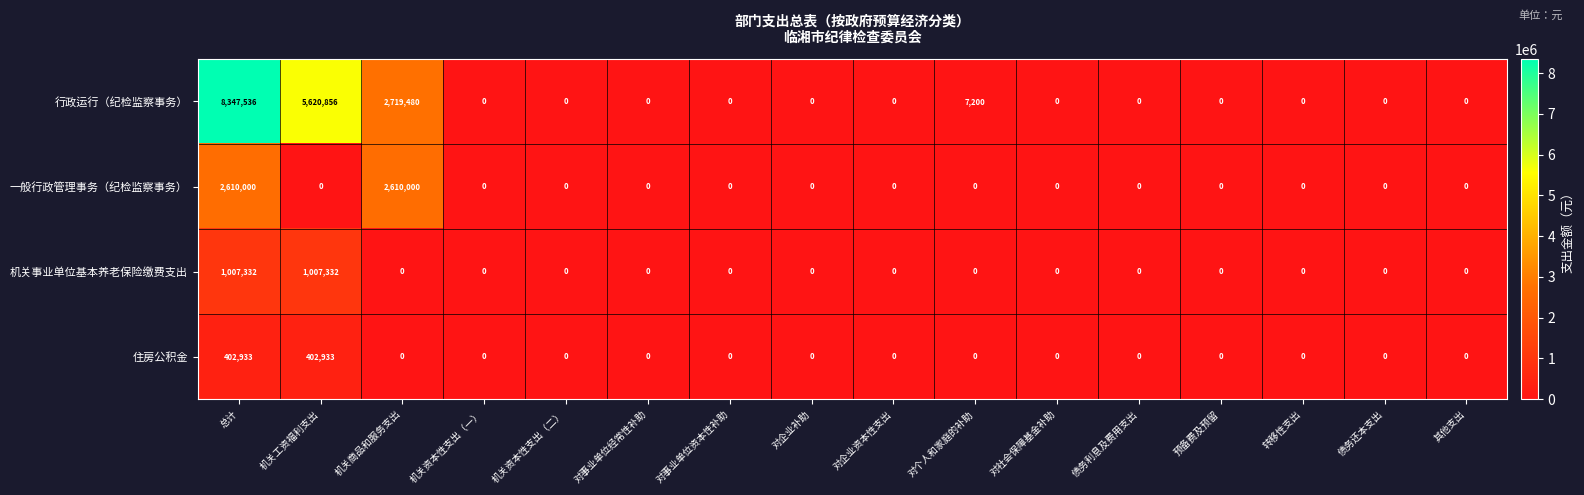

What is the sum of all 机关事业单位基本养老保险缴费支出 values?

2014664